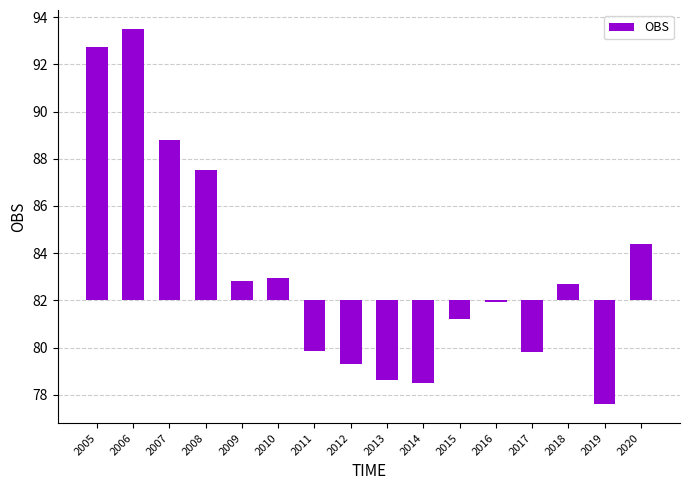

List the labels in order of value, largest first.

2006, 2005, 2007, 2008, 2020, 2010, 2009, 2018, 2016, 2015, 2011, 2017, 2012, 2013, 2014, 2019